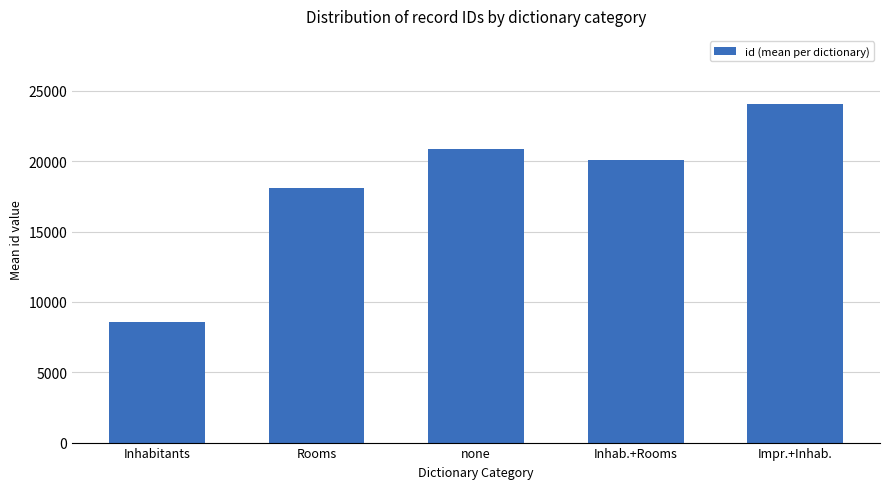

Are the bars grouped side by side (vs. stacked)?

No